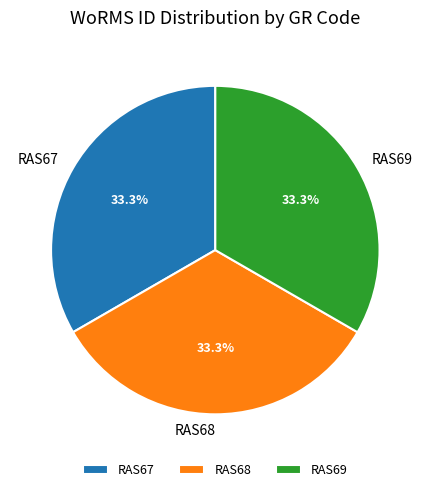

Is it true that RAS67 is 33% of the pie?

True